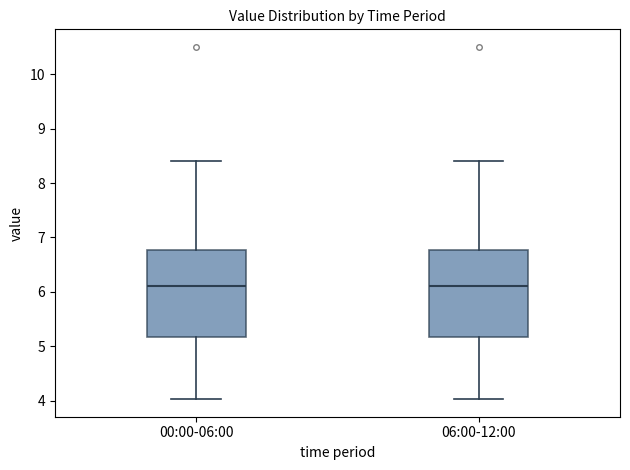

Reading left to right, read every box against the y-axis: the position of its median line, the range the box covers, and the ends of its whiskers. The values are not printed on the chart, so give them approximately, as read against the axis.

00:00-06:00: median 6.1, box 5.2 to 6.8, whiskers 4.0 to 8.4
06:00-12:00: median 6.1, box 5.2 to 6.8, whiskers 4.0 to 8.4